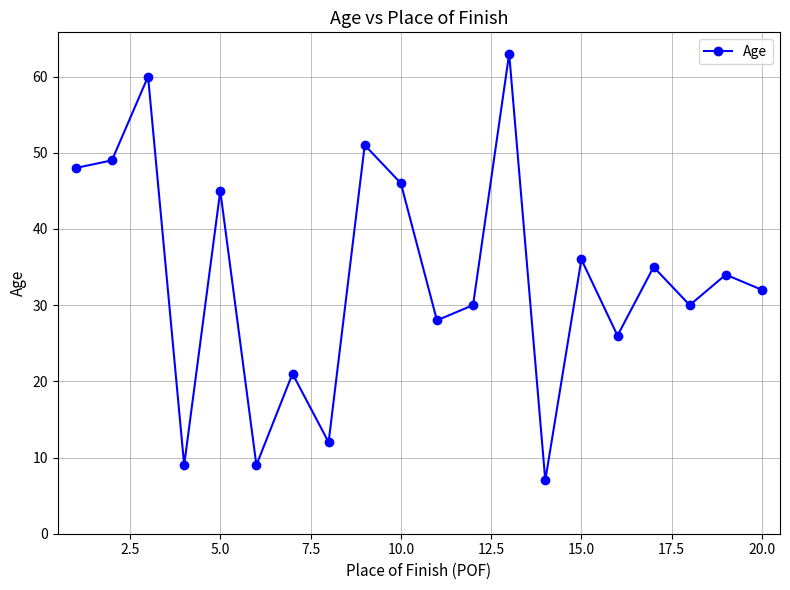

What is the minimum value shown in the chart?

7